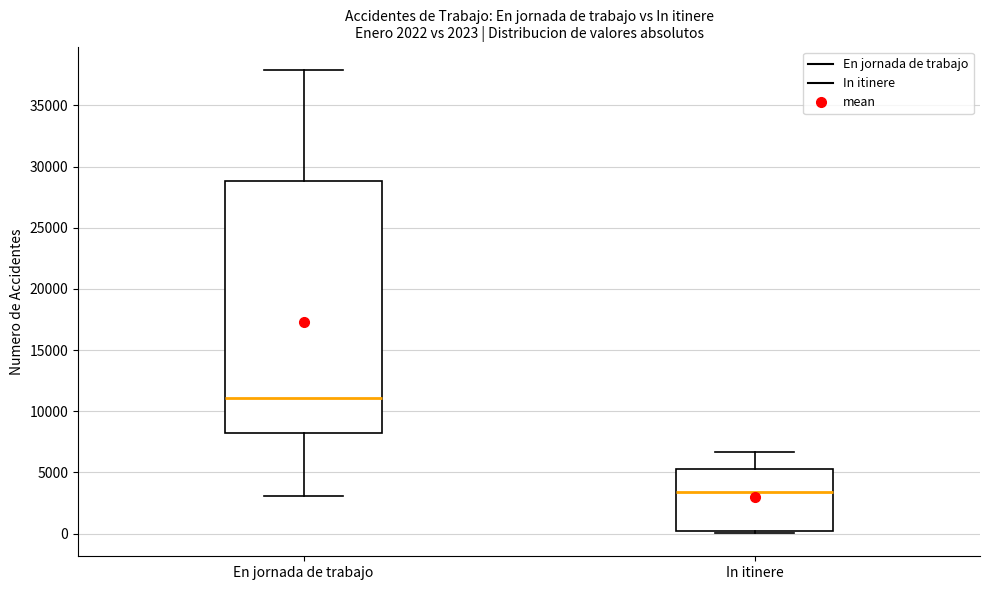

Which box's median line is the lowest?

In itinere